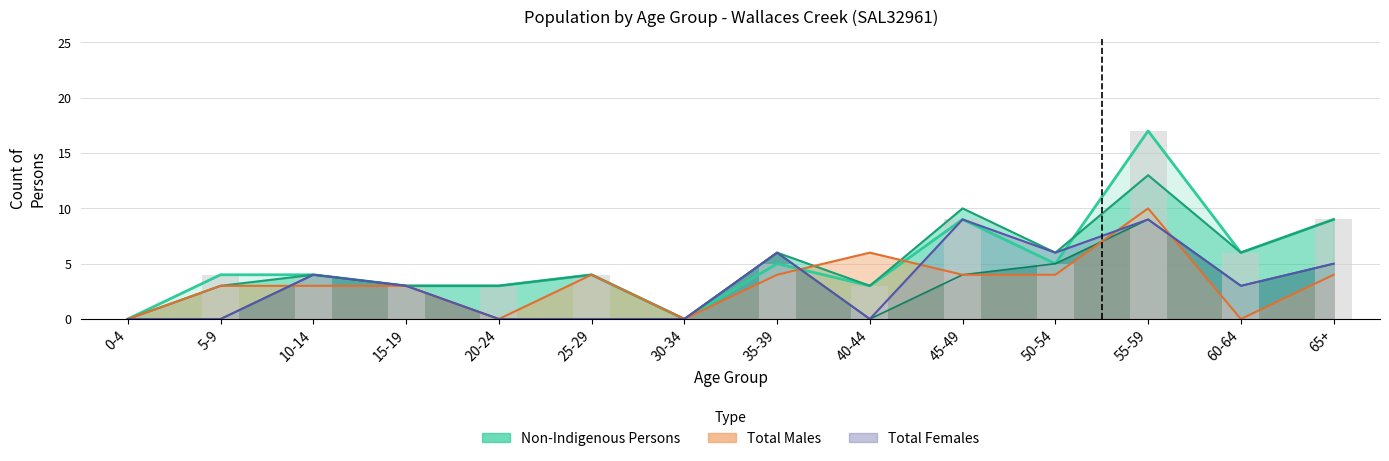

How many bars are there in total?

14